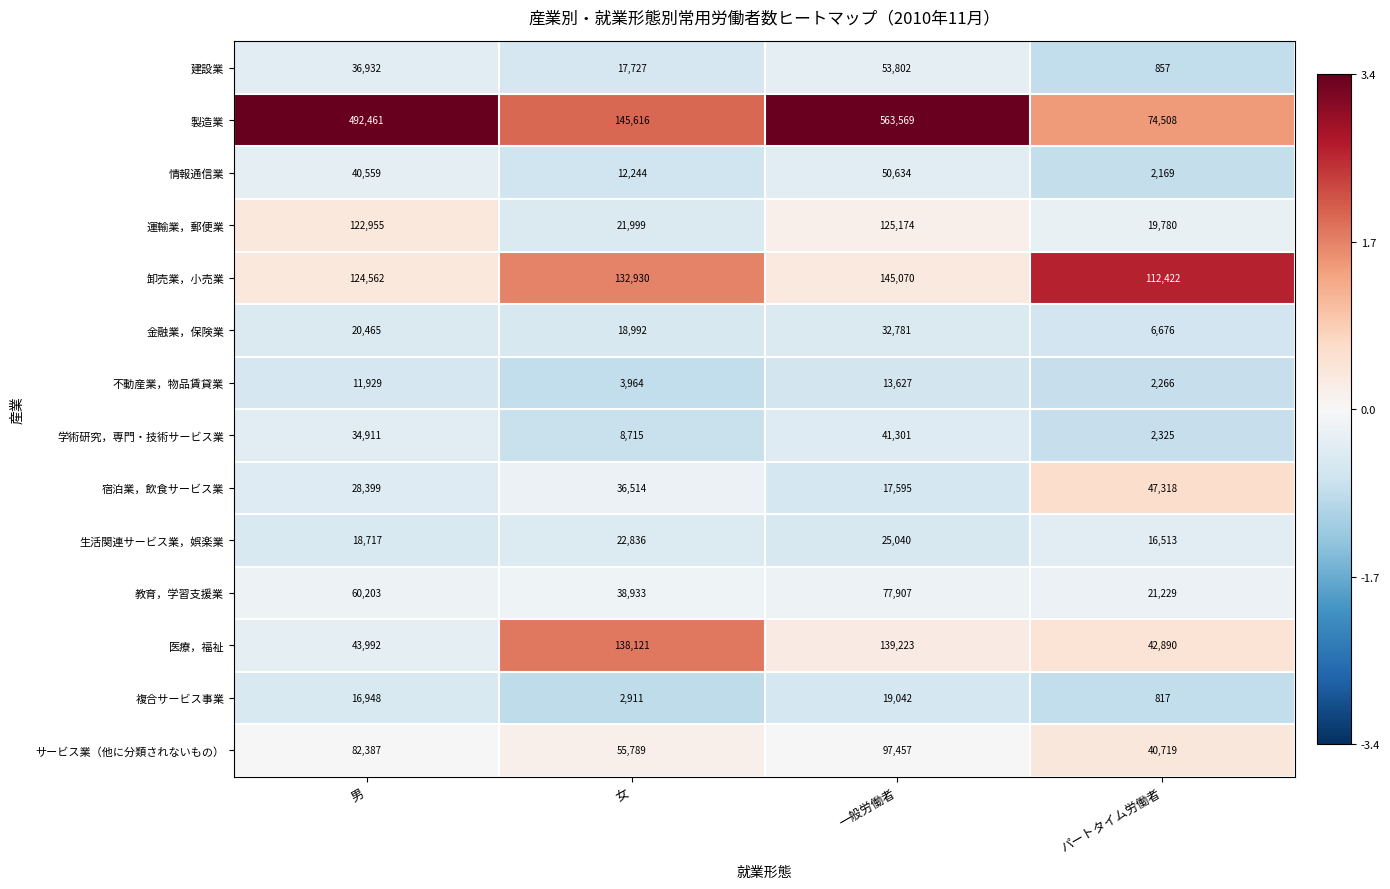

What is the approximate value of 医療，福祉 at 男, to the nearest 50?

44000